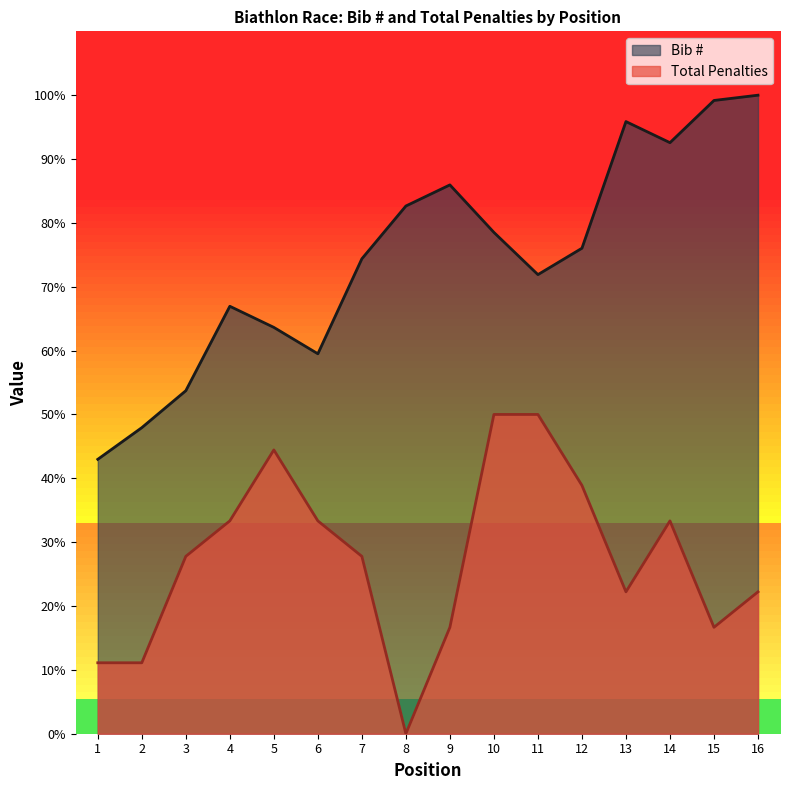

Rank the series at 14 from lowest to highest value.

Total Penalties, Bib #